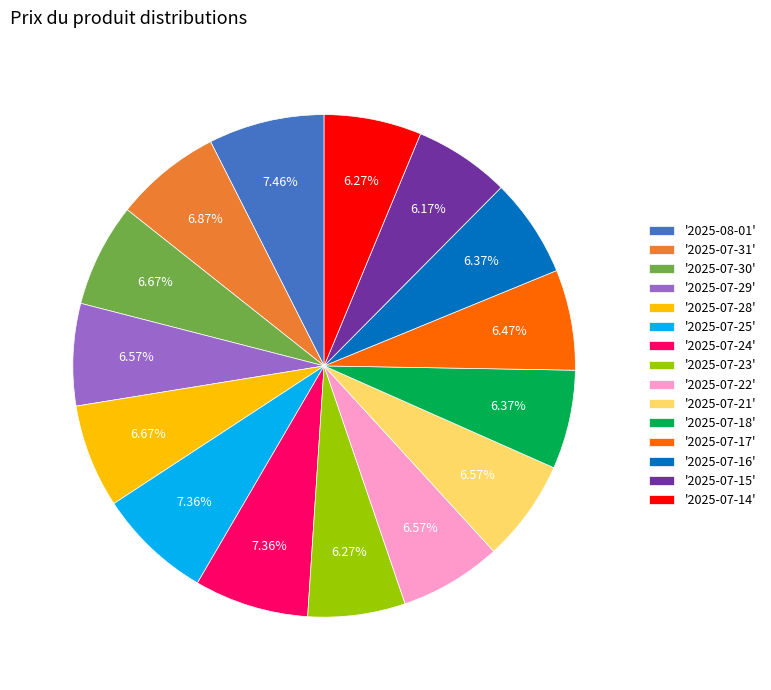

To the nearest percent, what is the average slice percentage?

7%